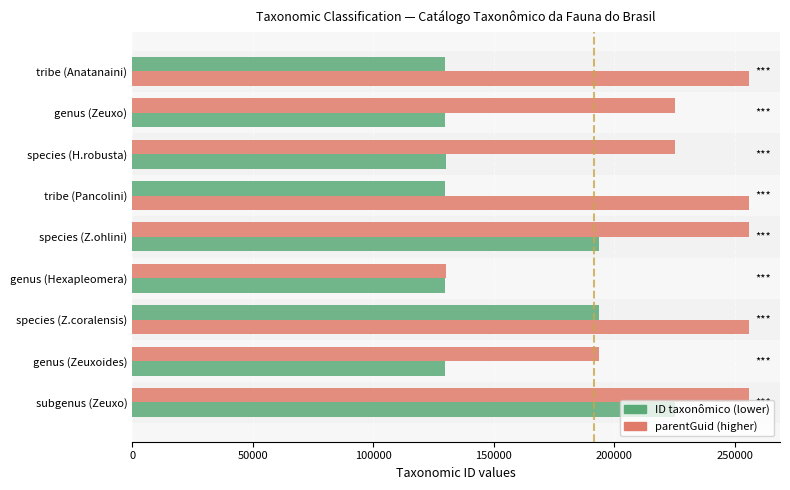

How many series are shown in this chart?

2